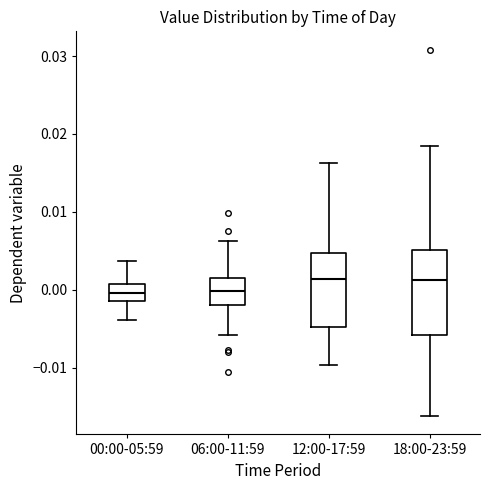

Comparing the boxes themselves (not the whiskers), which one is the tallest?

18:00-23:59